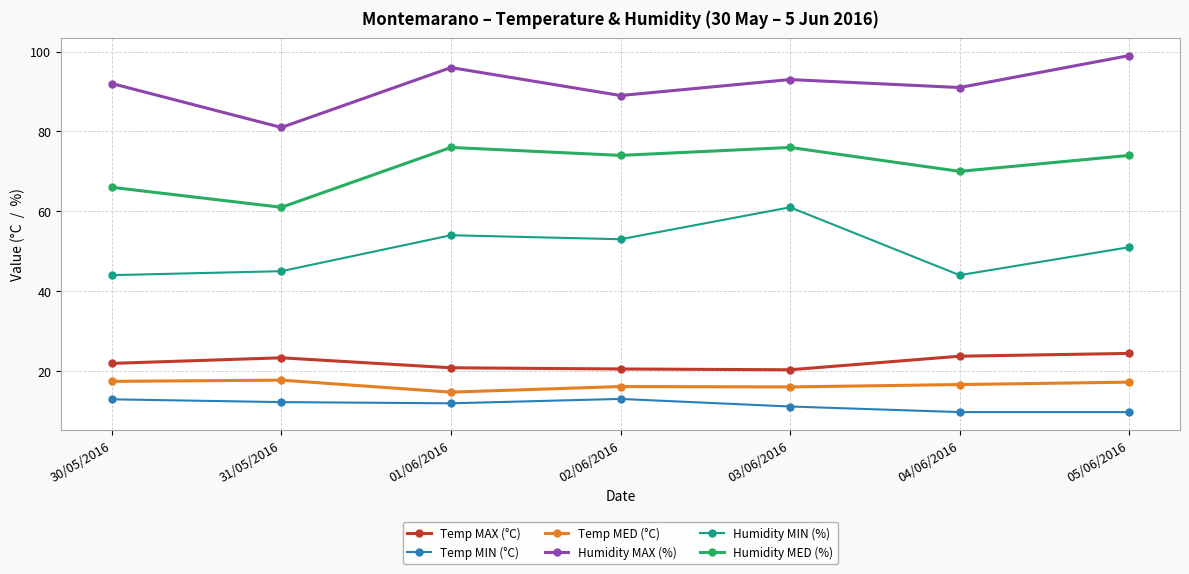

What is the maximum value for Humidity MAX (%)?

99.0